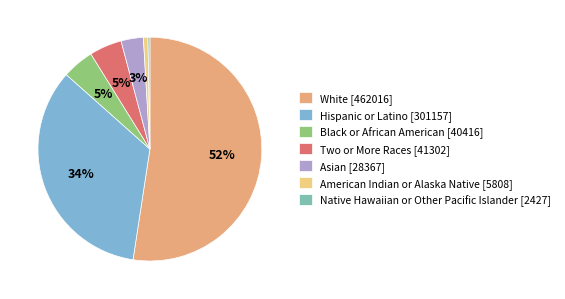

What portion of the pie excludes Two or More Races?

95.3%